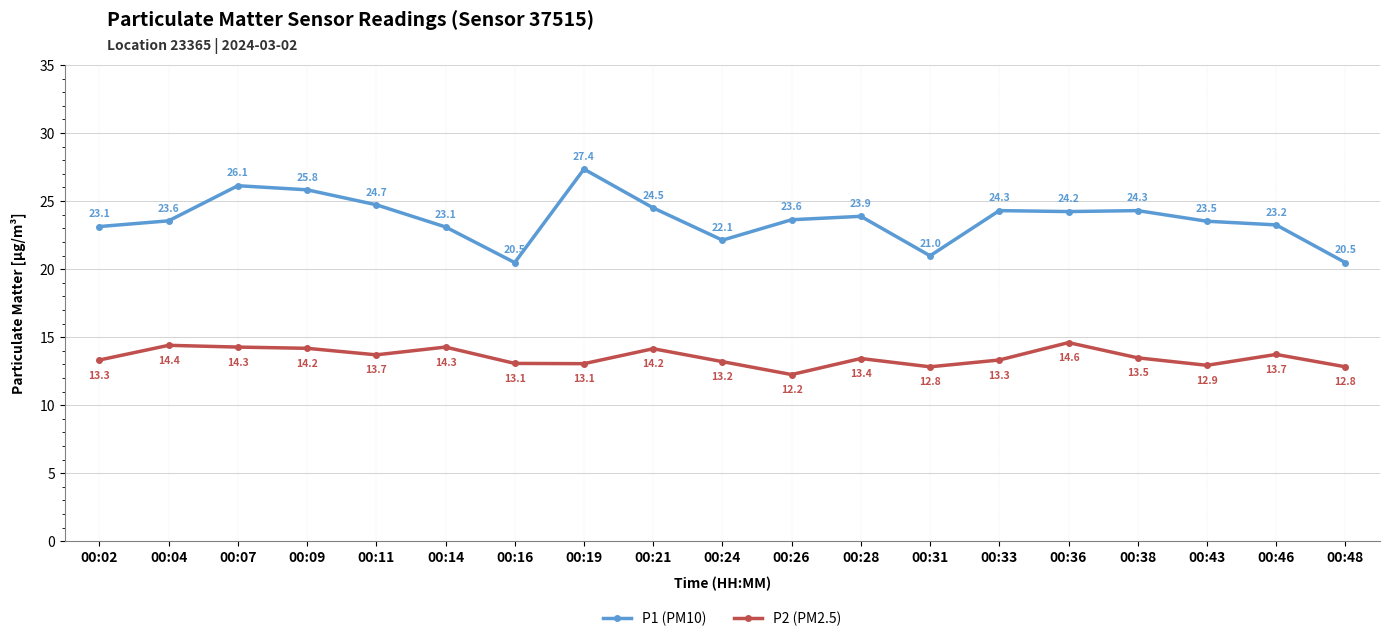

What is the sum of the P2 (PM2.5) values at 00:21 and 00:43?

27.1